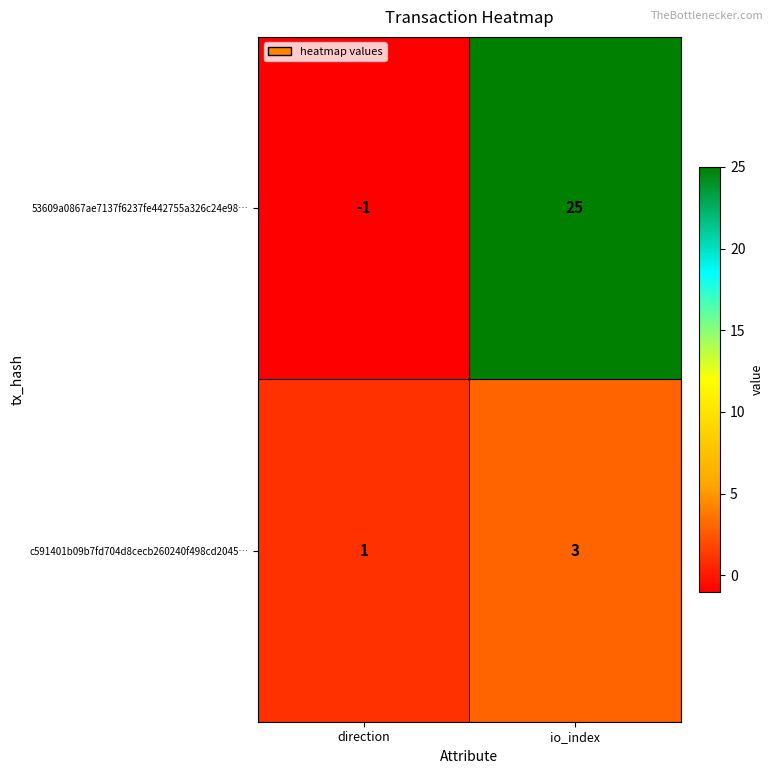

True or false: 53609a0867ae7137f6237fe442755a326c24e98… has a value of -2 at direction.

False